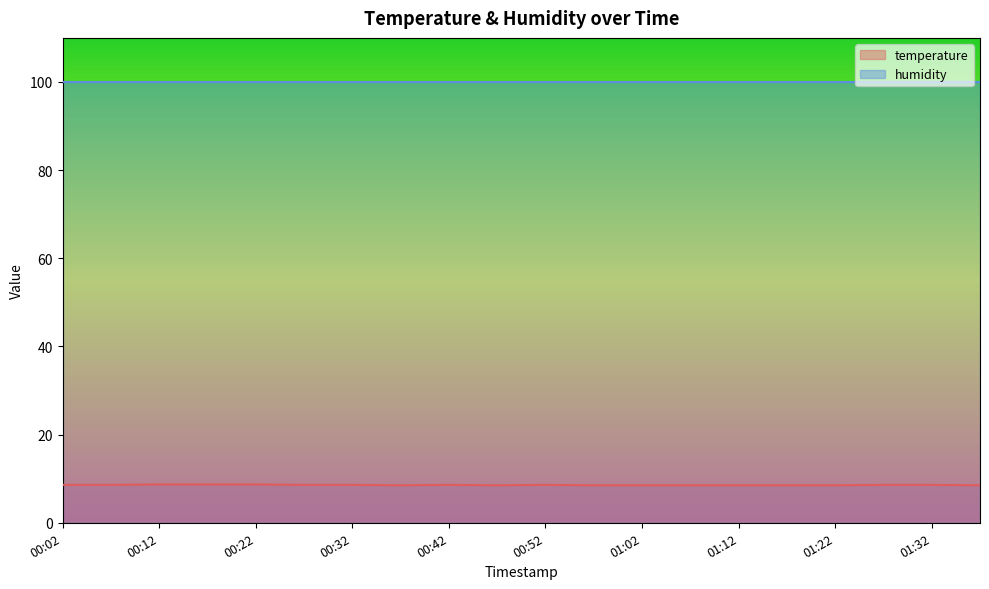

Read the value at 01:07.

8.5